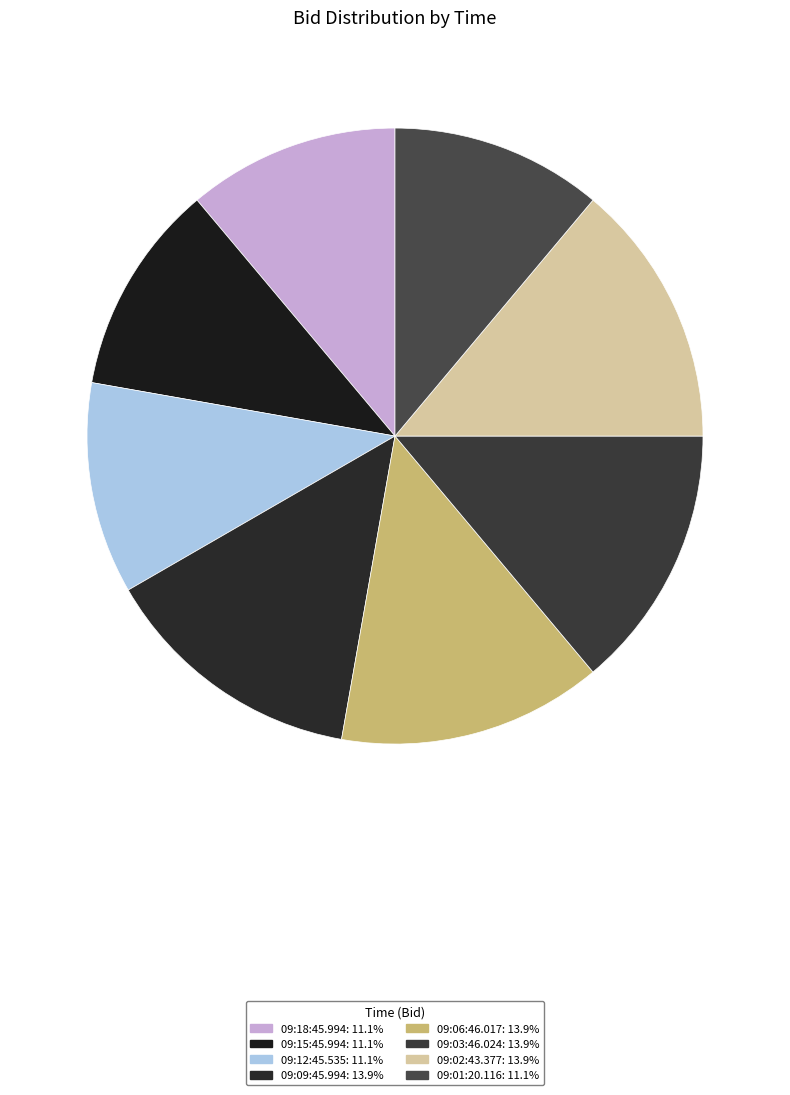

To the nearest percent, what percentage of the pie is 09:18:45.994?

11%